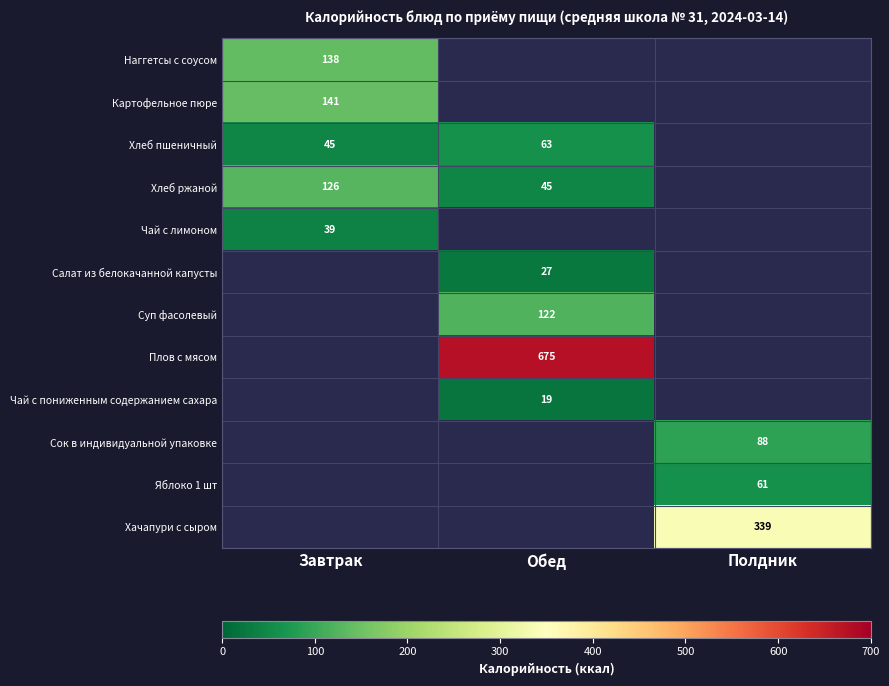

The value of Сок в индивидуальной упаковке at Полдник is 88. True or false?

True